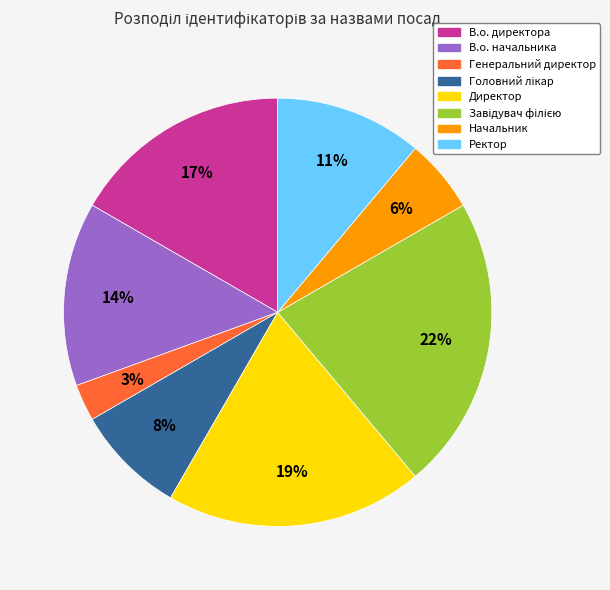

How many segments does this pie chart have?

8